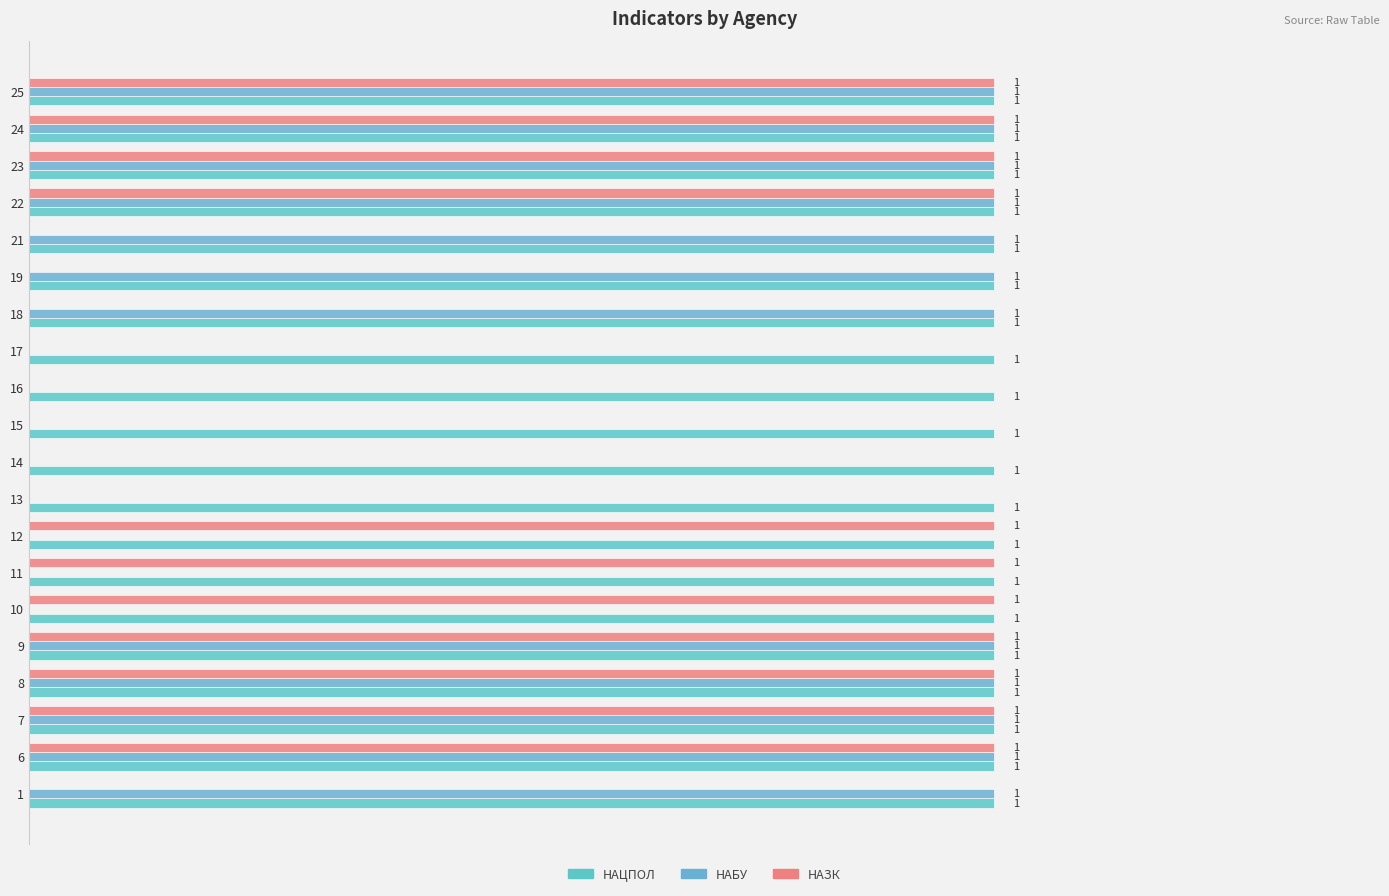

Does the chart contain any negative values?

No